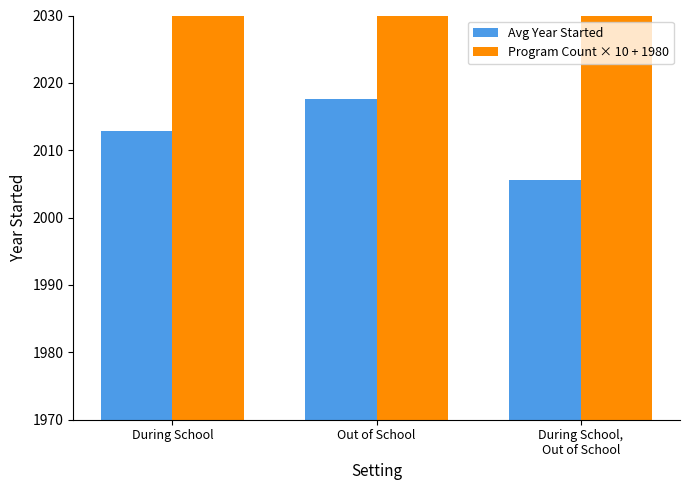

What are all the series names shown in the legend?

Avg Year Started, Program Count × 10 + 1980